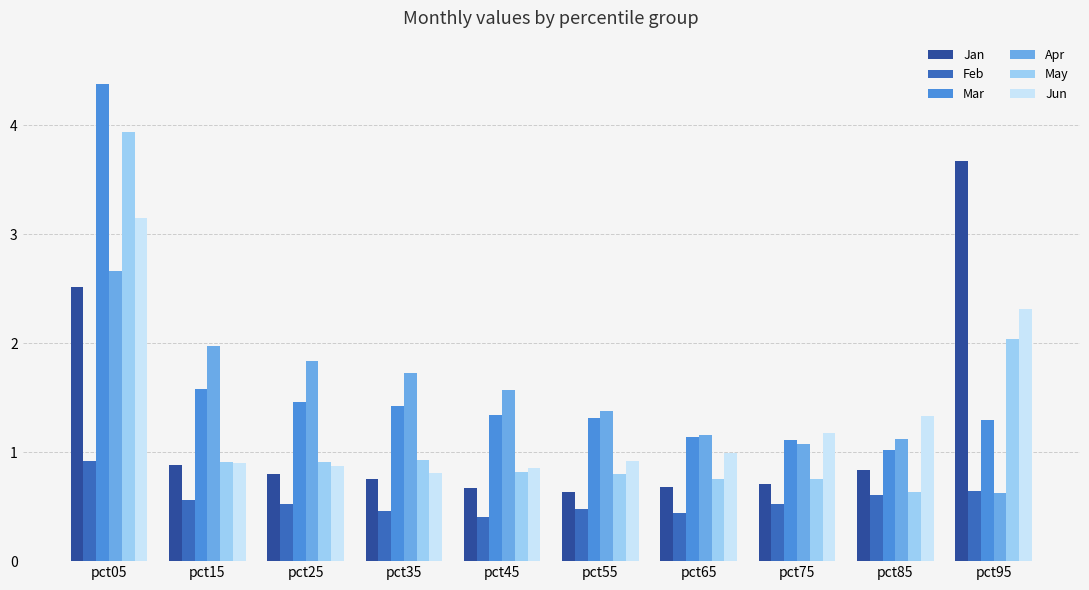

The value of Apr at pct25 is 1.8. True or false?

True